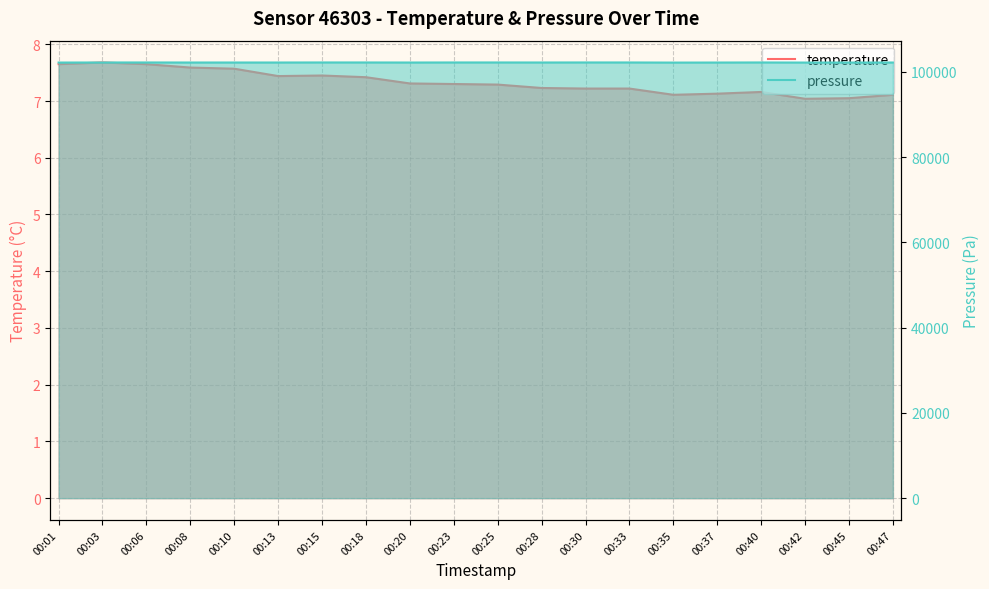

Reading right to left, extract all data points from this chart.

temperature: 7.1	7.0	7.0	7.2	7.1	7.1	7.2	7.2	7.2	7.3	7.3	7.3	7.4	7.5	7.4	7.6	7.6	7.7	7.7	7.7
pressure: 102212.7	102207.8	102203.3	102225.9	102207.9	102197.2	102223.6	102226.3	102217.1	102224.8	102223.8	102211.8	102223.7	102226.2	102213.5	102215.0	102213.0	102222.6	102219.5	102203.4